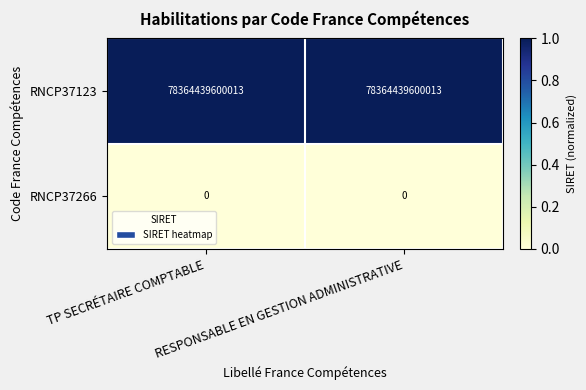

Which series has the largest total across all categories?

RNCP37123